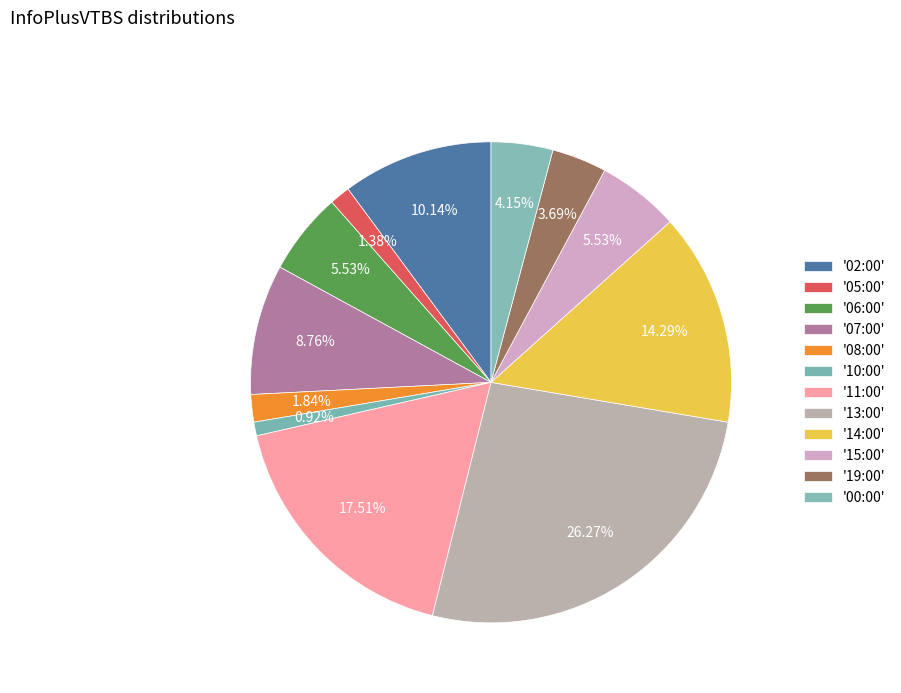

Count the number of slices in the pie.

12